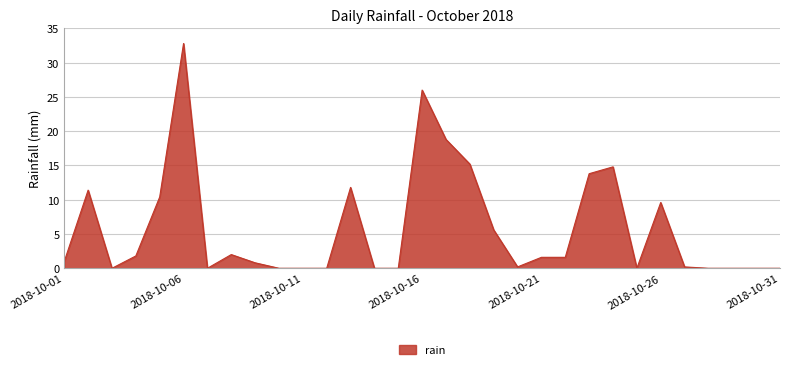

What is the difference between the maximum and minimum values?

32.8